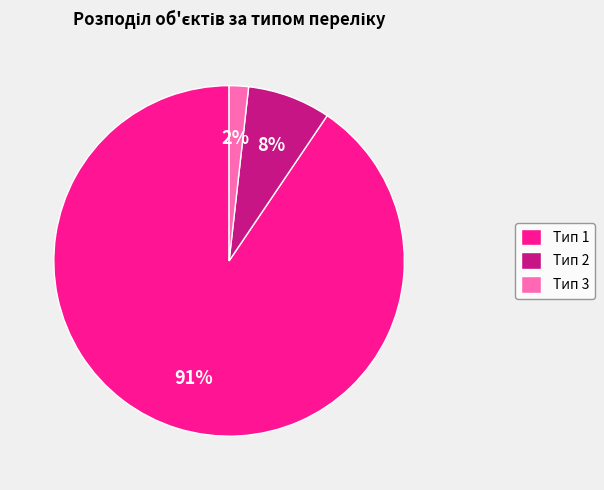

To the nearest percent, what is the combined percentage of Тип 2 and Тип 1?

98%